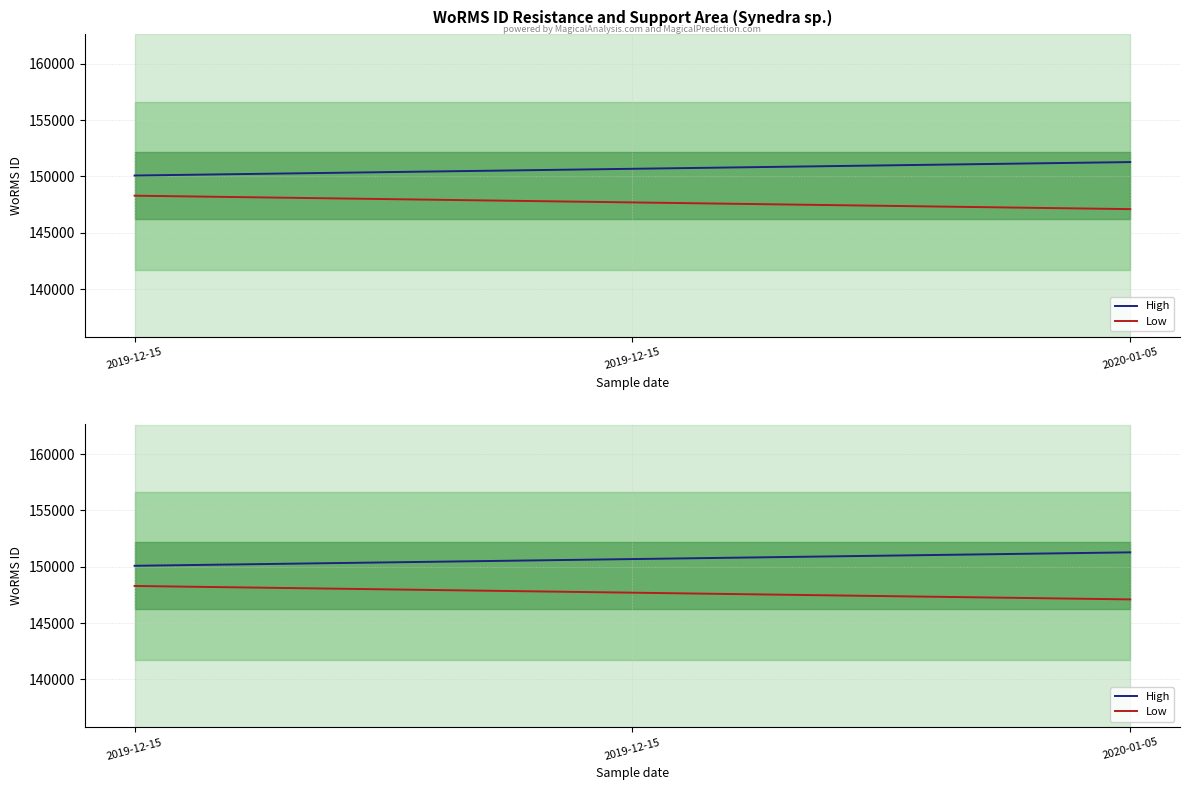

What is the average value of the Low series?

147694.1